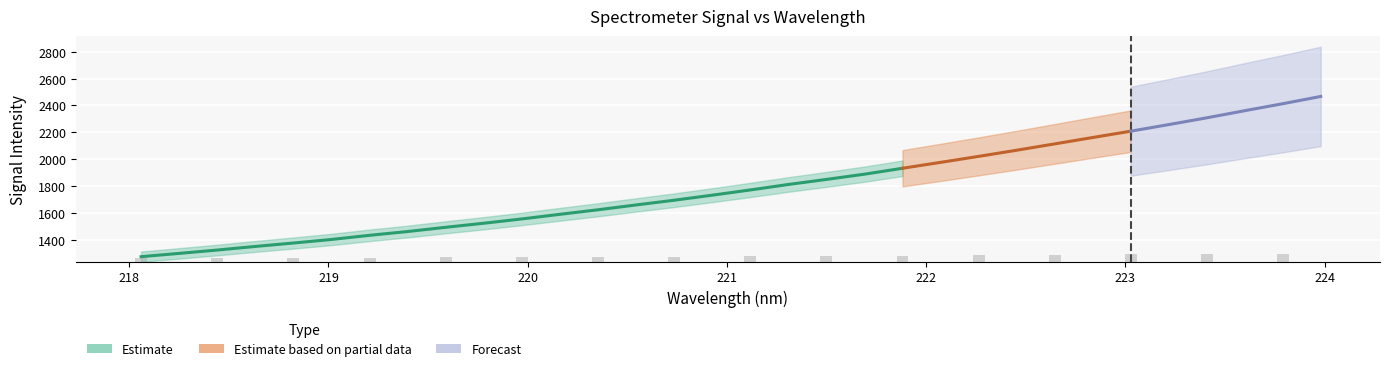

Is the value of y at 21 greater than the value of x at 28?

Yes